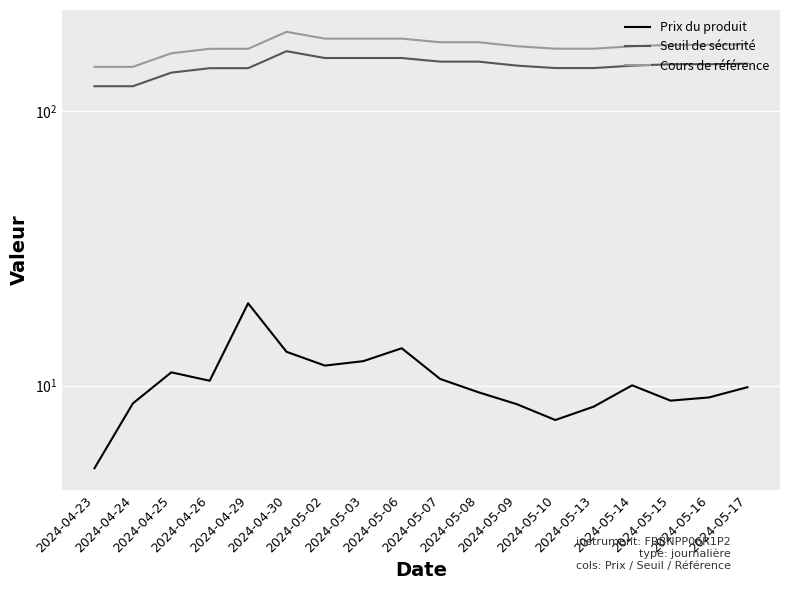

Which series has the widest spread of values?

Cours de référence